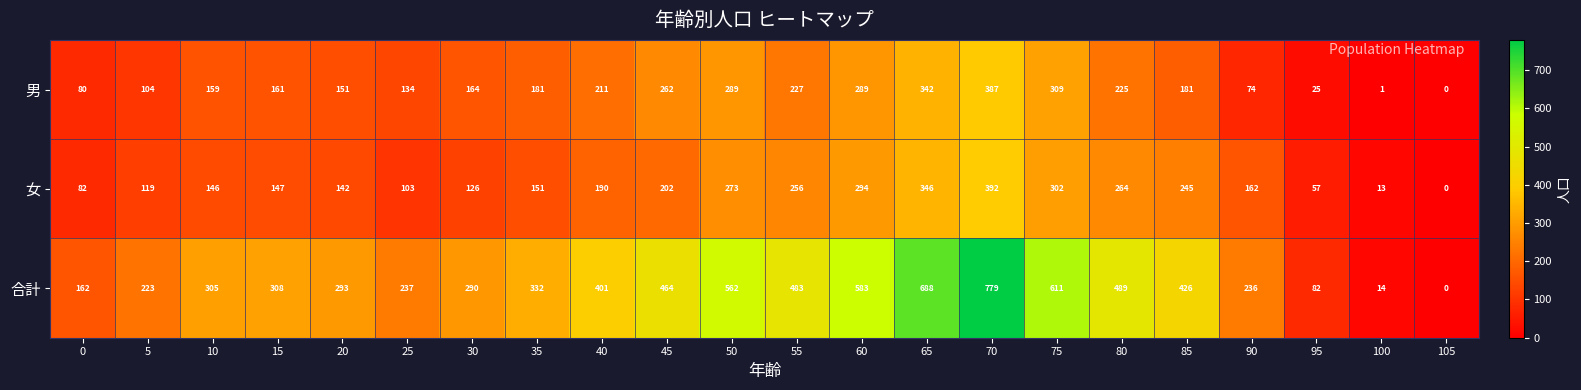

Which series has the largest total across all categories?

合計